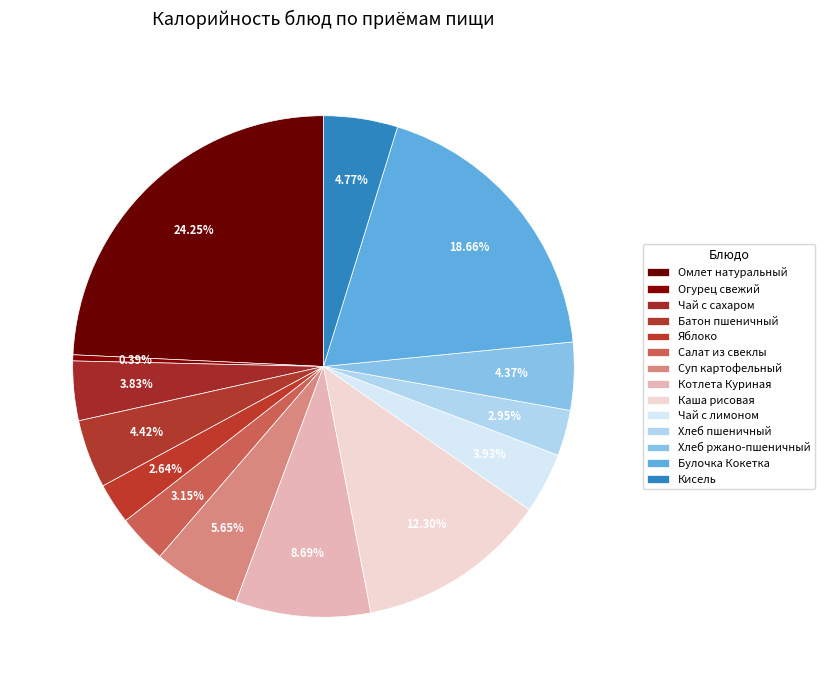

What is the total percentage of Чай с сахаром and Омлет натуральный?

28.1%